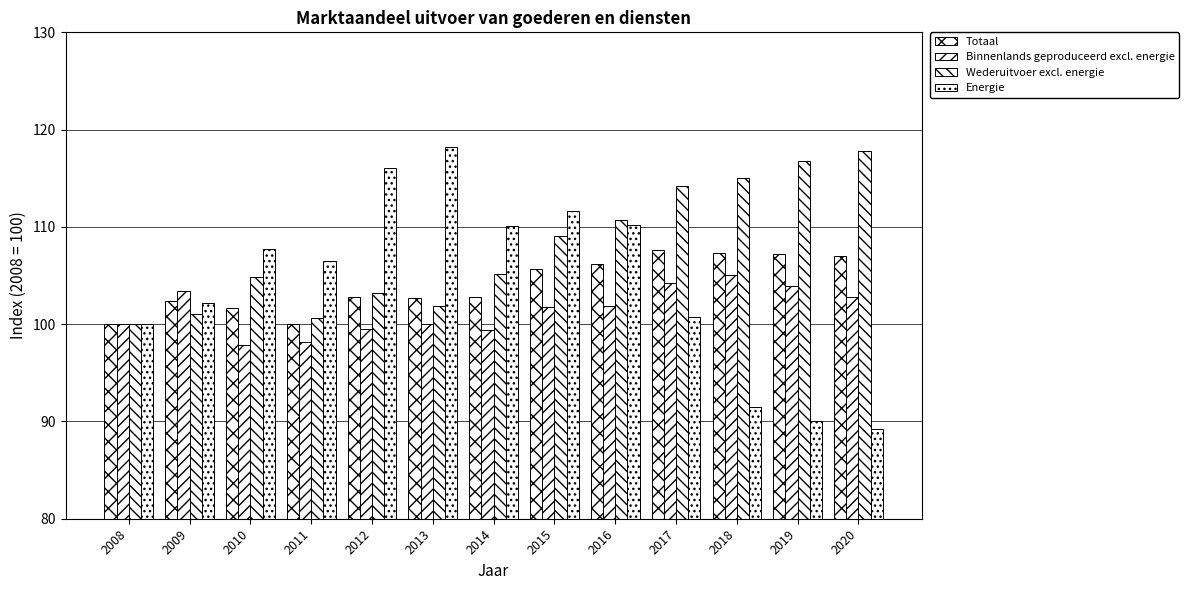

At which label does Binnenlands geproduceerd excl. energie reach its minimum?

2010